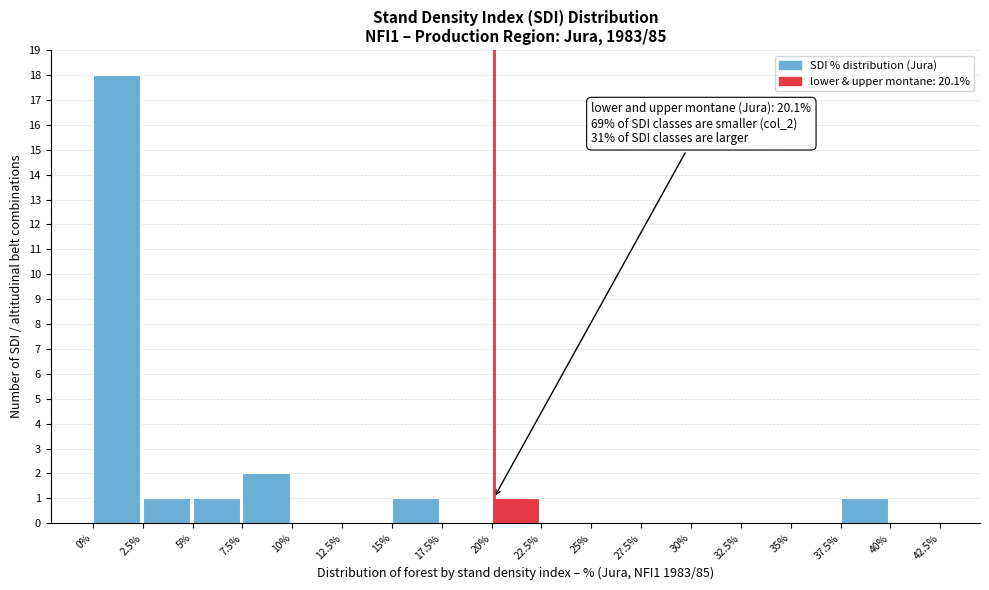

Which range on the x-axis has the tallest bar?

0% to 2.5%